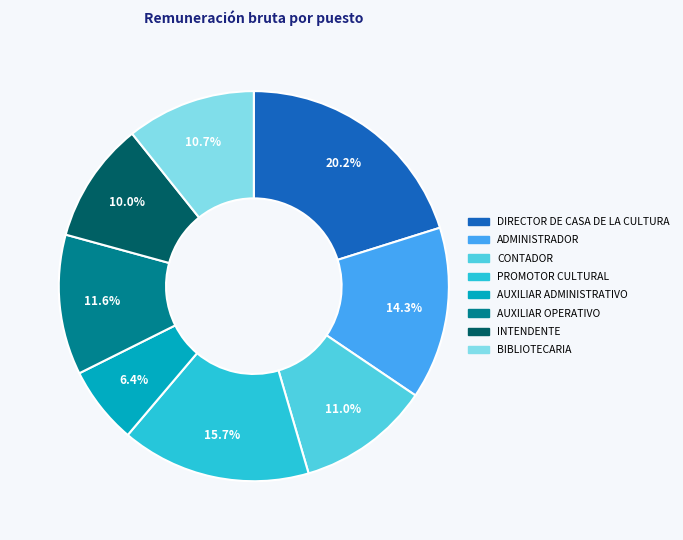

What is the smallest slice in the pie chart?

AUXILIAR ADMINISTRATIVO